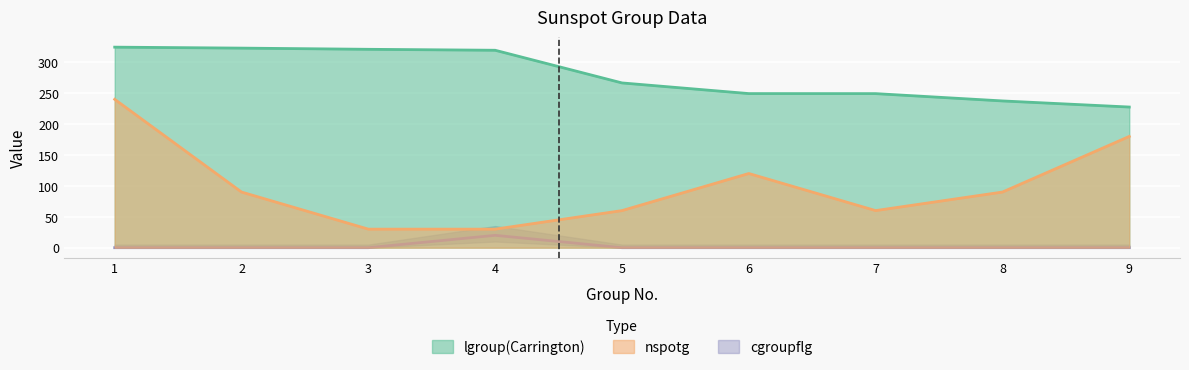

How many lines are shown in the chart?

3